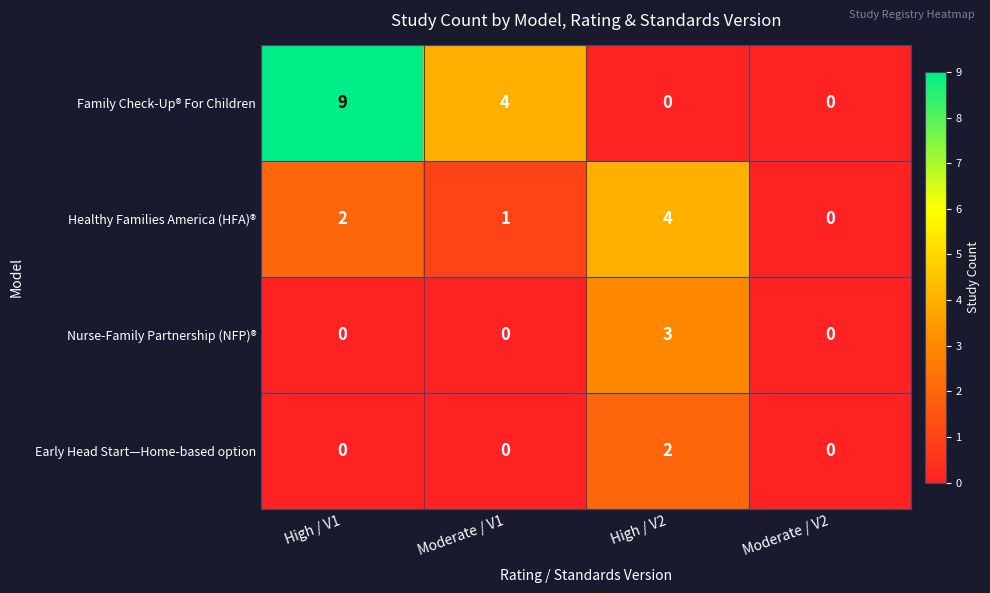

What is the maximum value shown in the chart?

9